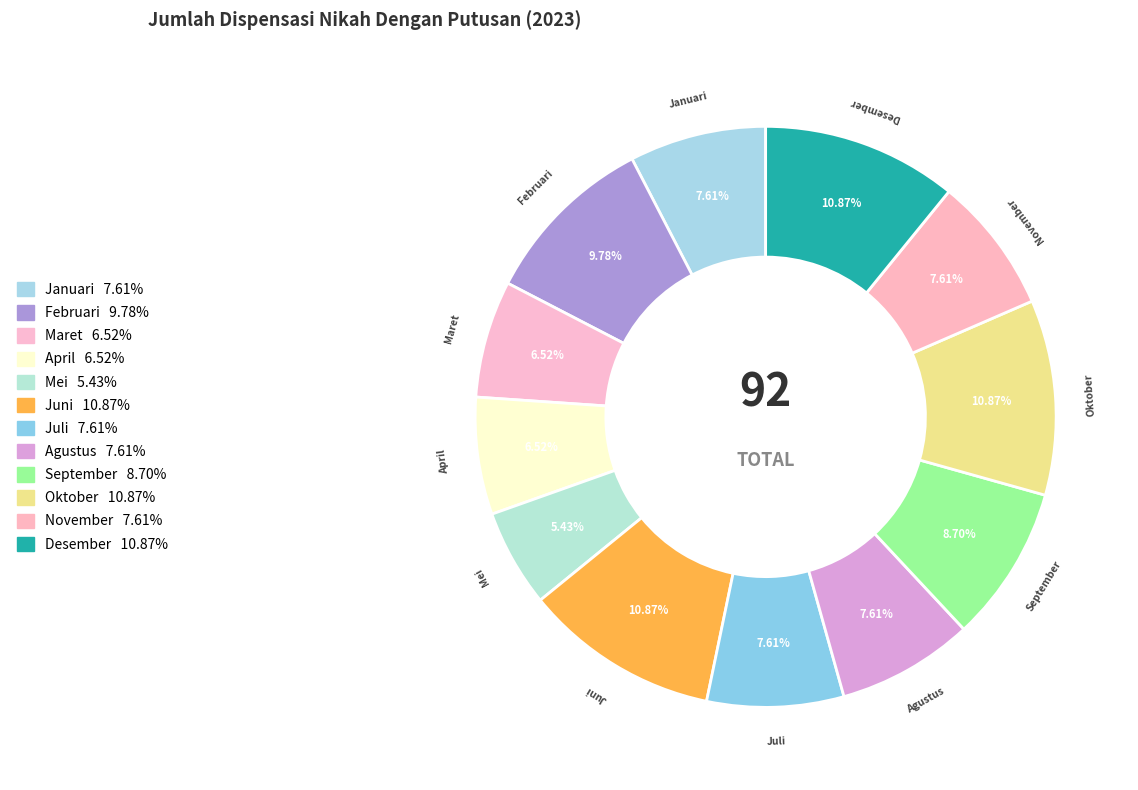

Is the sum of April and September greater than half?

No